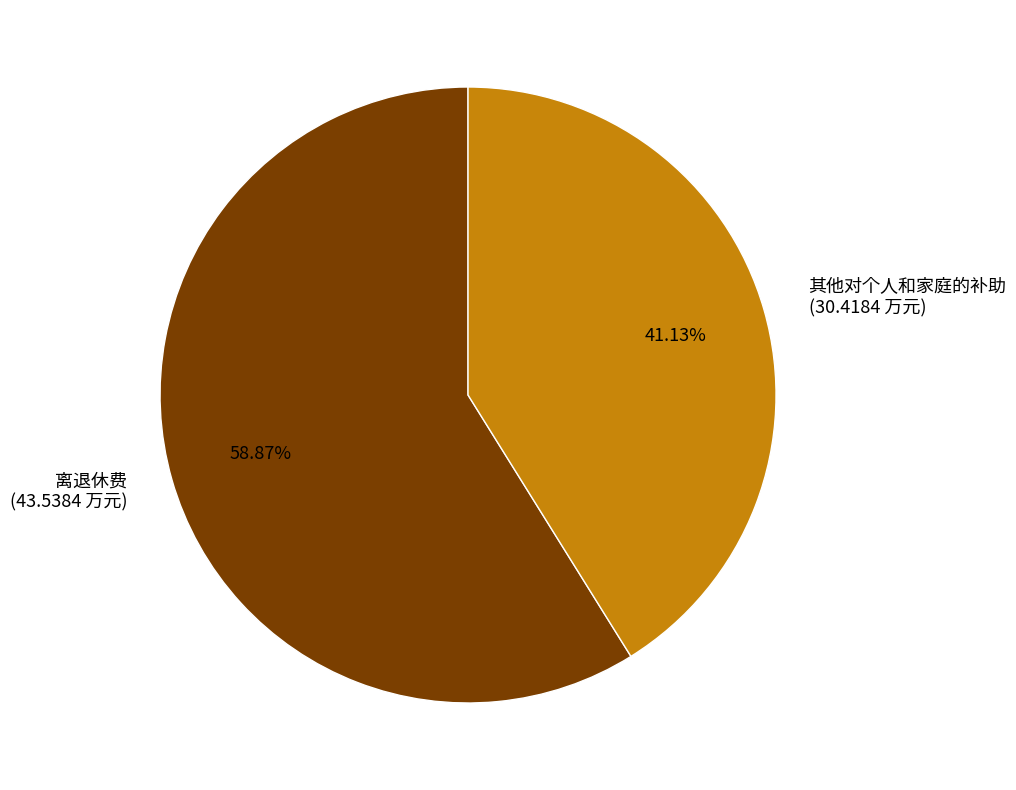

To the nearest percent, what is the difference between the 其他对个人和家庭的补助 and 离退休费 slice percentages?

18%